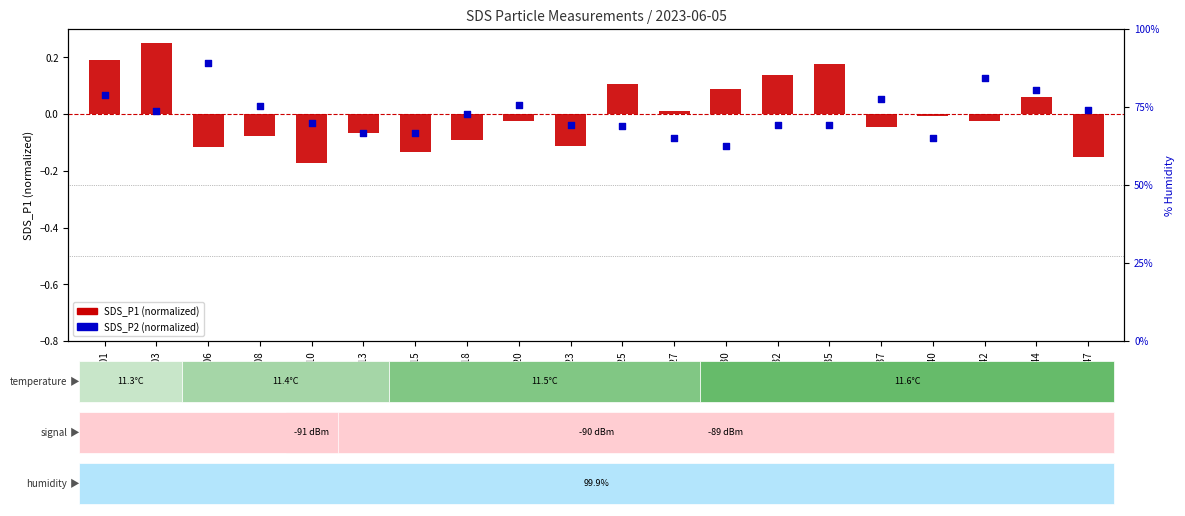

Which series has the largest total across all categories?

SDS_P1 (normalized)